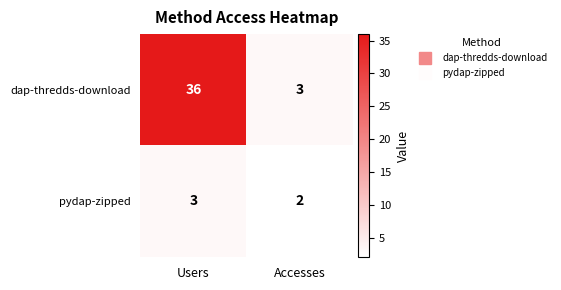

What is the spread (max minus min) of values at Users?

33